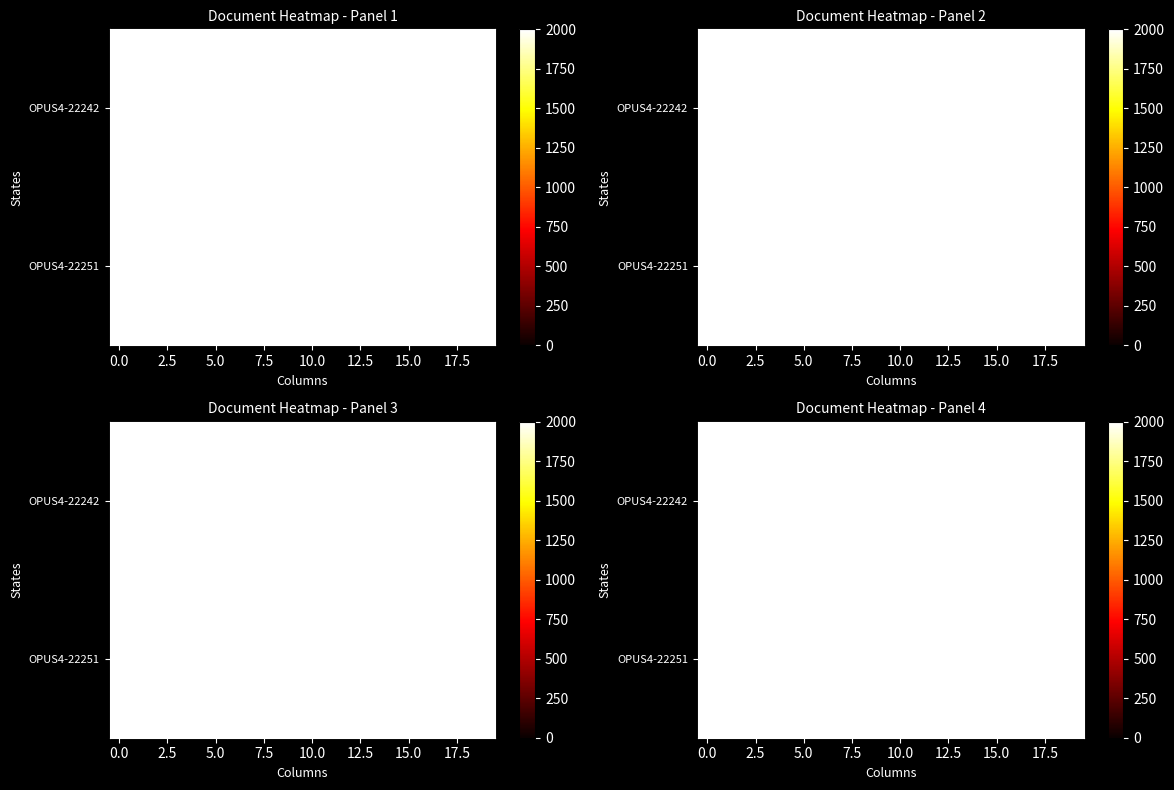

Rank the series by their maximum value, from lowest to highest.

OPUS4-22242, OPUS4-22251